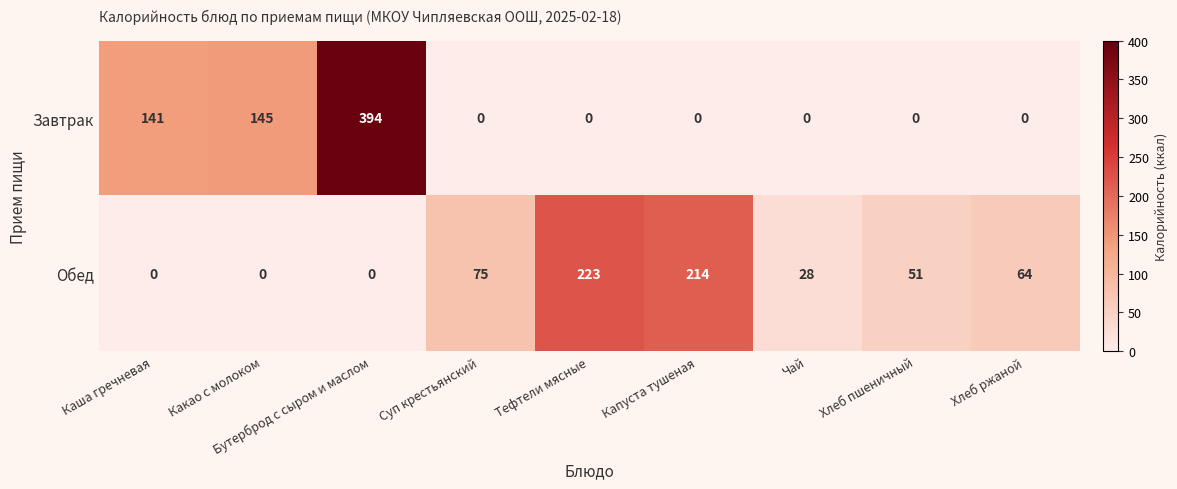

Where does the Обед series first go above 51?

Суп крестьянский